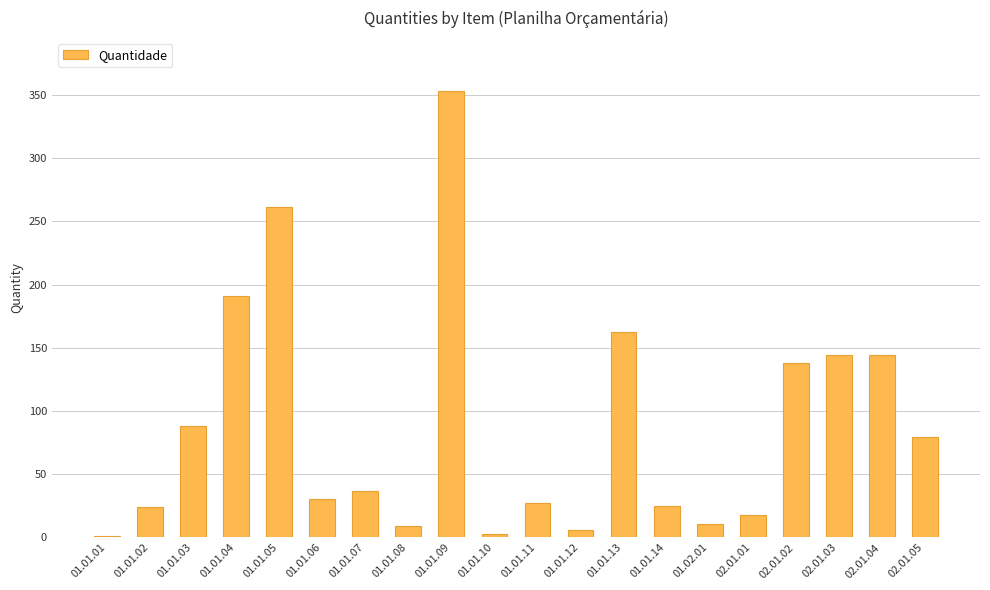

The chart shows a value of 352.7 at 01.01.09. True or false?

True